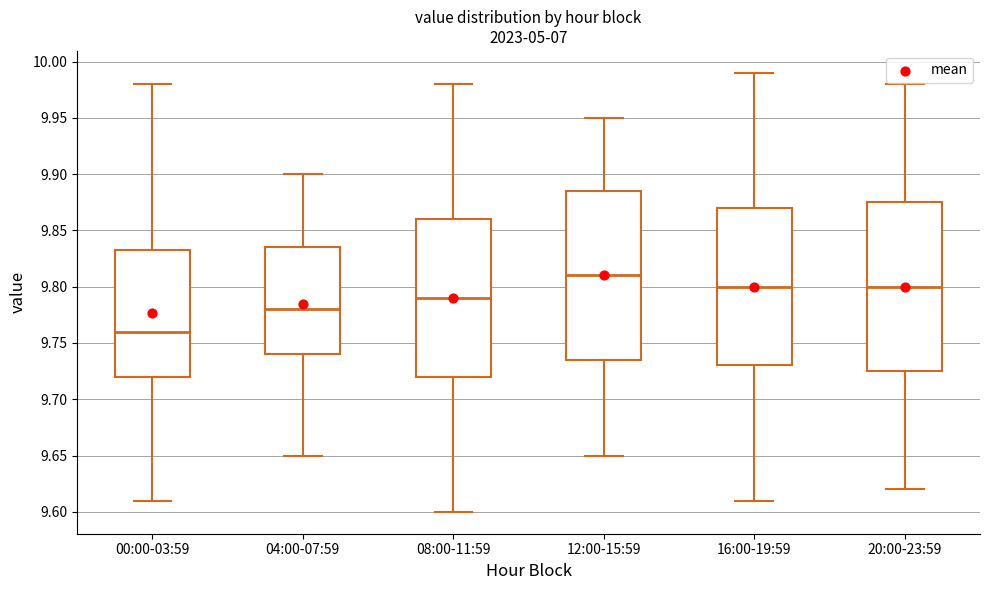

Which box has the lowest median line?

00:00-03:59